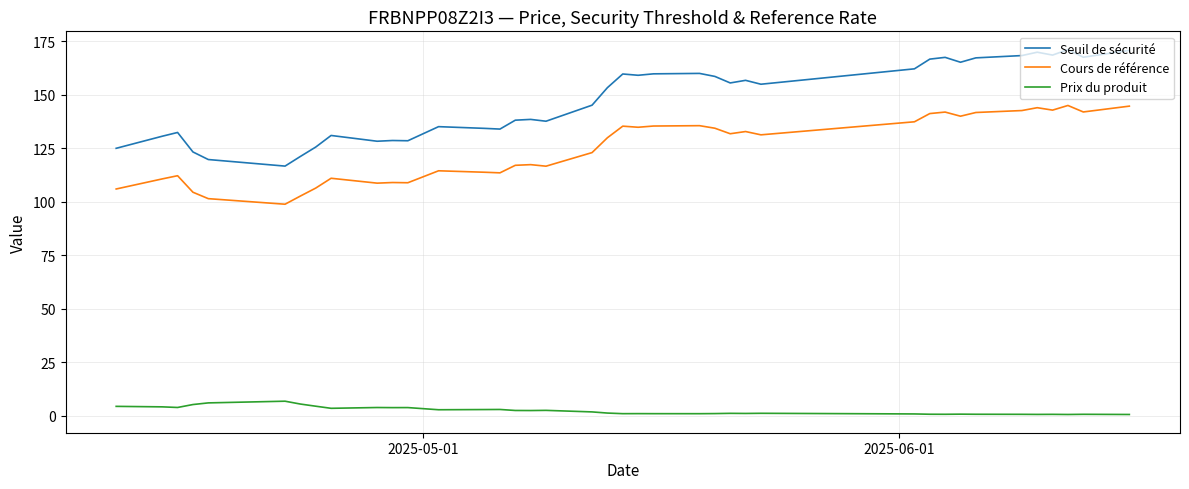

True or false: Prix du produit and Cours de référence cross at least once.

False